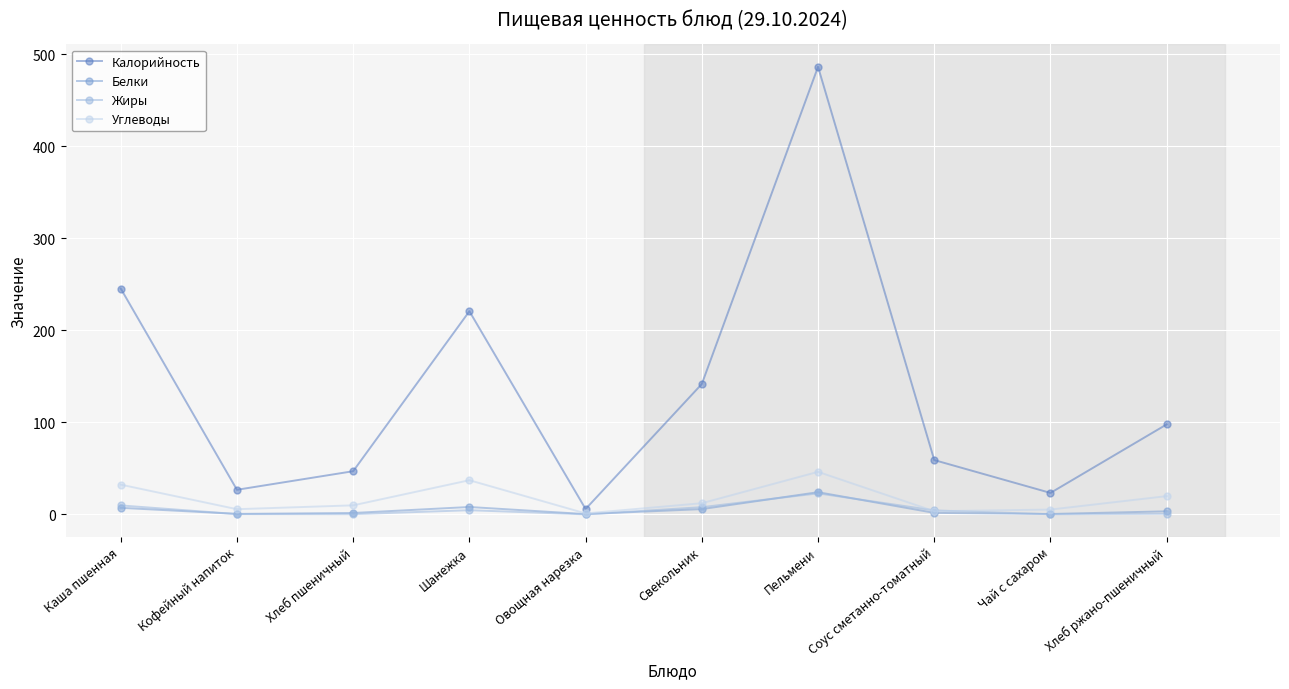

Is the value of Углеводы at Хлеб пшеничный greater than the value of Калорийность at Шанежка?

No